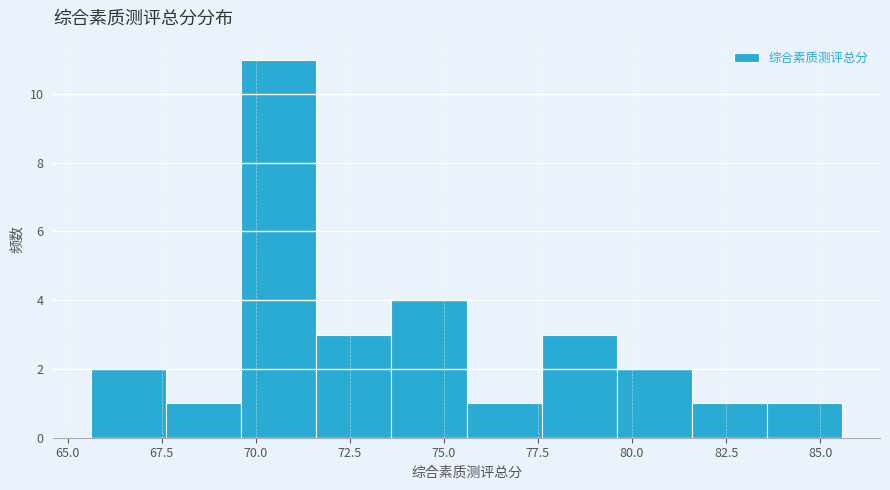

Read against the x-axis, roughly where is the centre of the tallest bar?

70.5